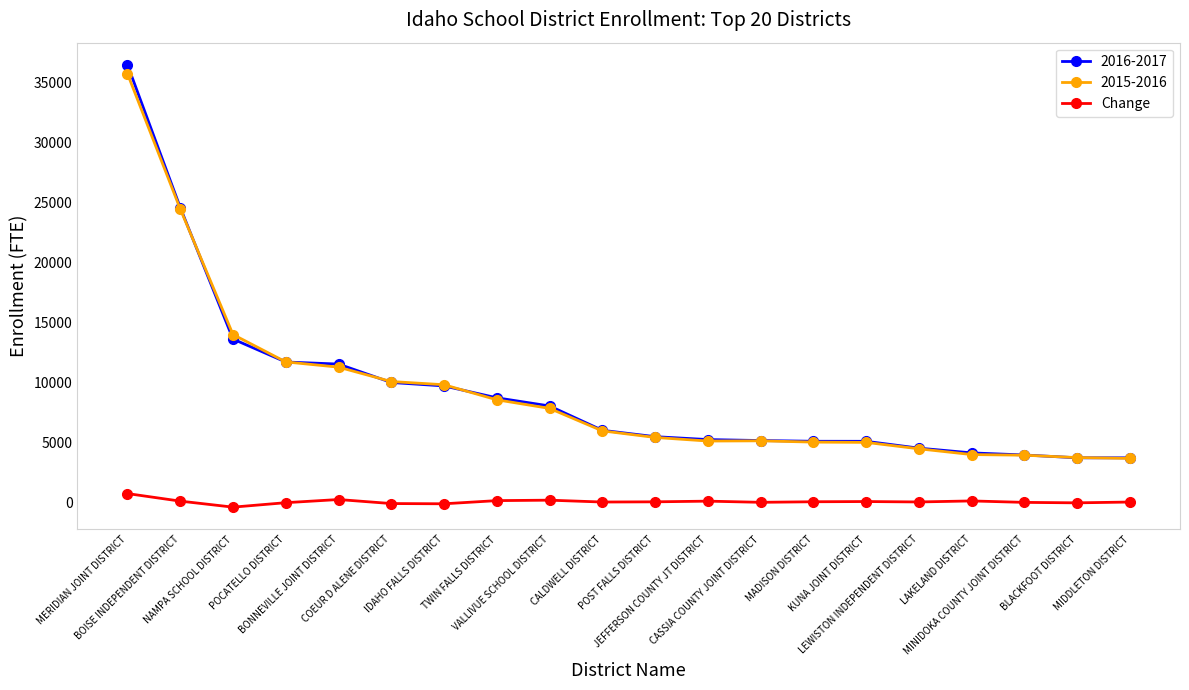

Which series has the largest range (max minus min)?

2016-2017